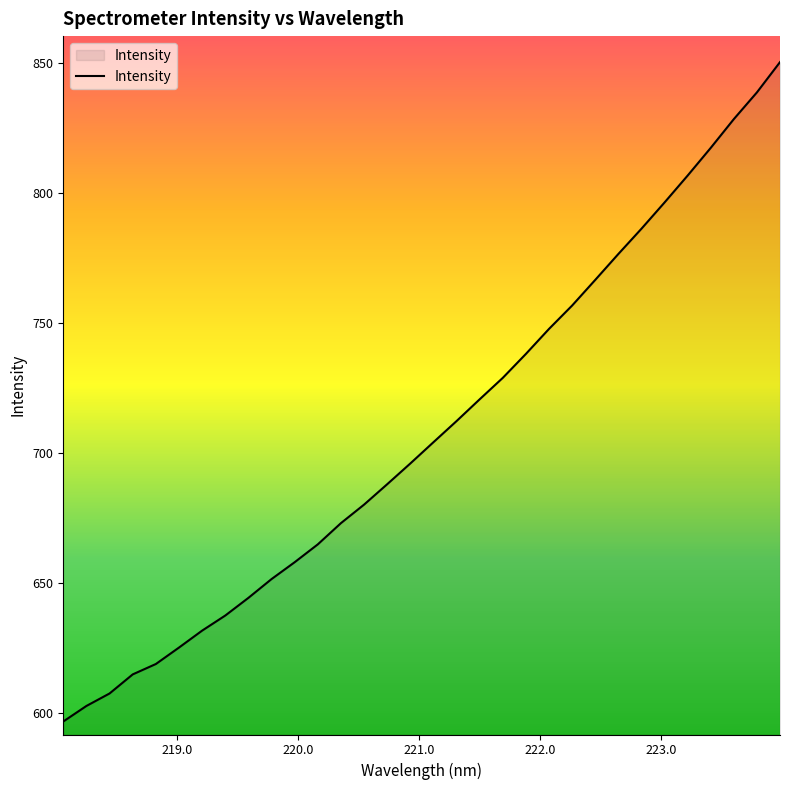

What is the smallest value displayed?

596.9